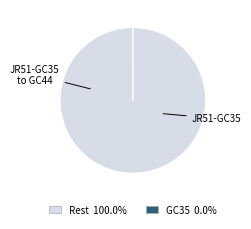

Is there a majority slice in this chart?

Yes